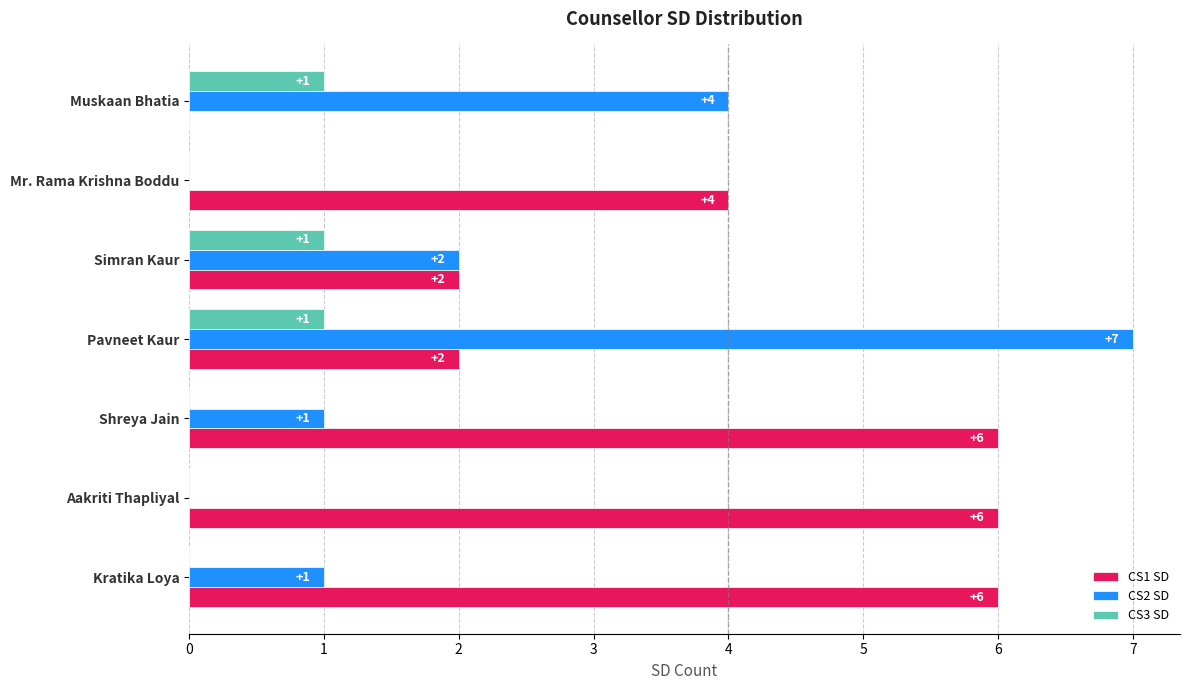

Which series changed the most between Muskaan Bhatia and Kratika Loya?

CS1 SD